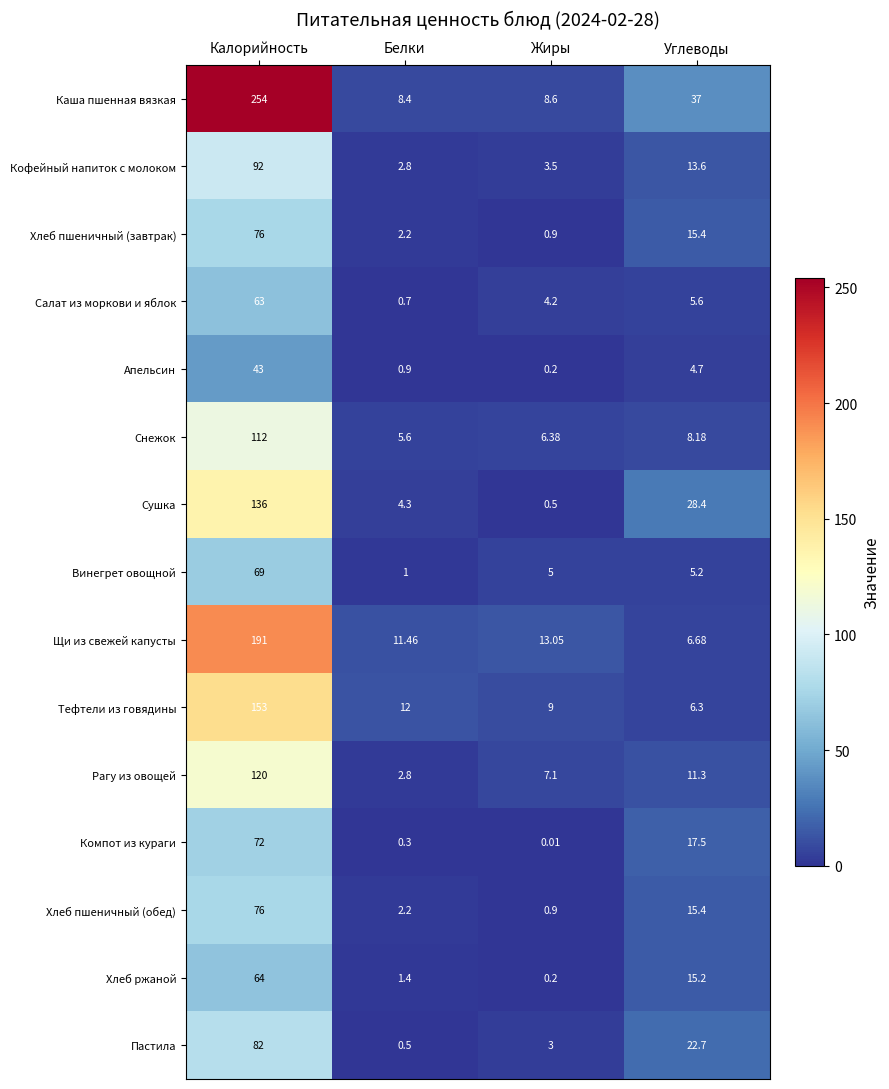

At which category is the sum across all series the highest?

Калорийность